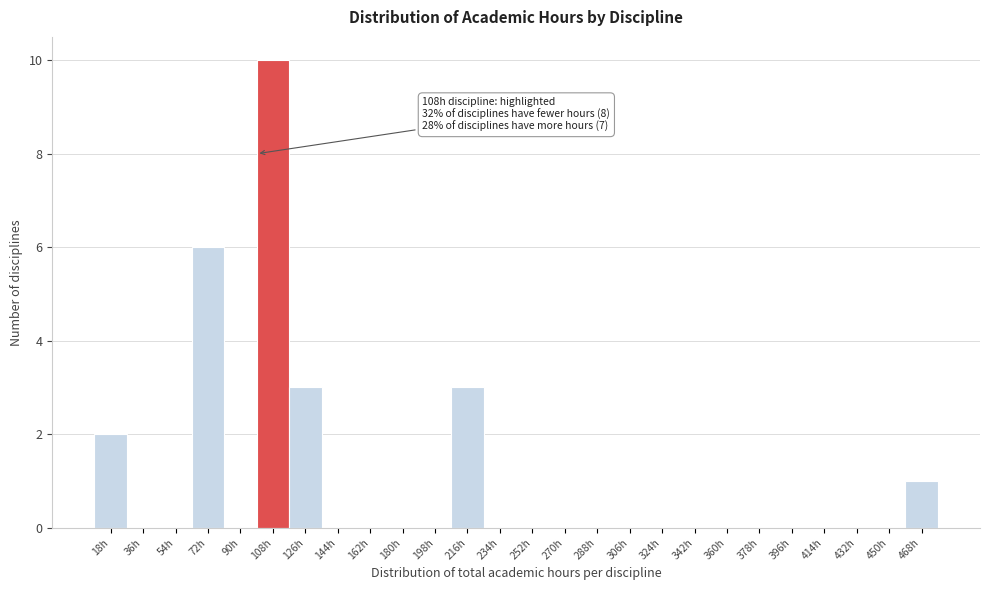

Reading left to right, what are all the values shown in this chart?

18h=2	36h=0	54h=0	72h=6	90h=0	108h=10	126h=3	144h=0	162h=0	180h=0	198h=0	216h=3	234h=0	252h=0	270h=0	288h=0	306h=0	324h=0	342h=0	360h=0	378h=0	396h=0	414h=0	432h=0	450h=0	468h=1